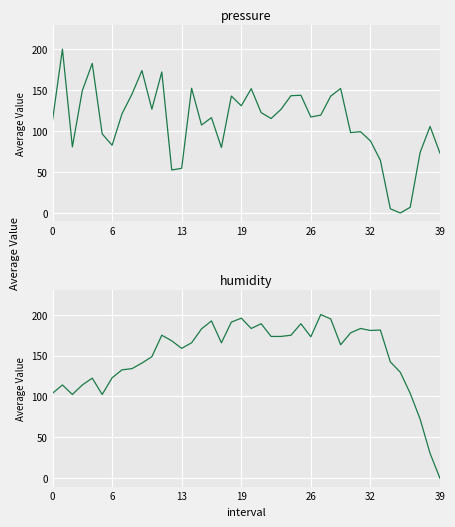

At how many categories does at least one series exceed 45?

40